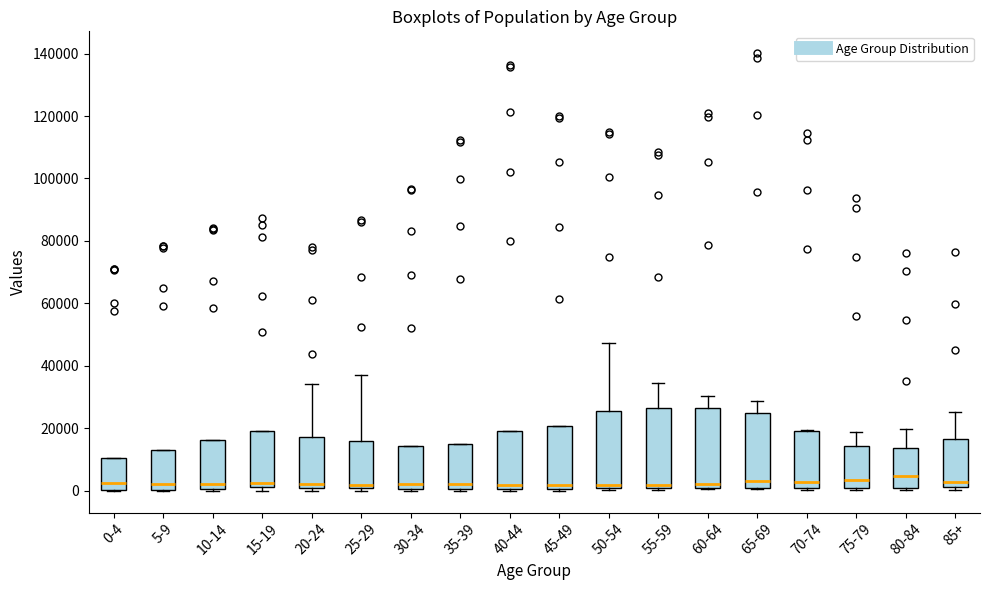

Reading left to right, transcribe this box plot: for each box, give where its median line is, the range the box spans, and where its two whiskers end, as read against the y-axis. The values are not printed on the chart, so give them approximately, as read against the axis.

0-4: median 2000, box 0 to 10000, whiskers 0 to 10000
5-9: median 2000, box 0 to 12000, whiskers 0 to 12000
10-14: median 2000, box 0 to 16000, whiskers 0 to 16000
15-19: median 2000 (just above the box's lower edge), box 2000 to 20000, whiskers 0 to 20000
20-24: median 2000, box 0 to 18000, whiskers 0 (just below the box's lower edge) to 34000
25-29: median 2000, box 0 to 16000, whiskers 0 (just below the box's lower edge) to 36000
30-34: median 2000, box 0 to 14000, whiskers 0 (just below the box's lower edge) to 14000
35-39: median 2000, box 0 to 16000, whiskers 0 to 16000
40-44: median 2000, box 0 to 20000, whiskers 0 (just below the box's lower edge) to 20000
45-49: median 2000, box 0 to 20000, whiskers 0 (just below the box's lower edge) to 20000
50-54: median 2000, box 0 to 26000, whiskers 0 to 48000
55-59: median 2000, box 0 to 26000, whiskers 0 (just below the box's lower edge) to 34000
60-64: median 2000, box 0 to 26000, whiskers 0 to 30000
65-69: median 2000, box 0 to 24000, whiskers 0 to 28000
70-74: median 2000 (just above the box's lower edge), box 2000 to 20000, whiskers 0 to 20000
75-79: median 4000, box 0 to 14000, whiskers 0 to 18000
80-84: median 4000, box 0 to 14000, whiskers 0 (just below the box's lower edge) to 20000
85+: median 2000 (just above the box's lower edge), box 2000 to 16000, whiskers 0 to 26000